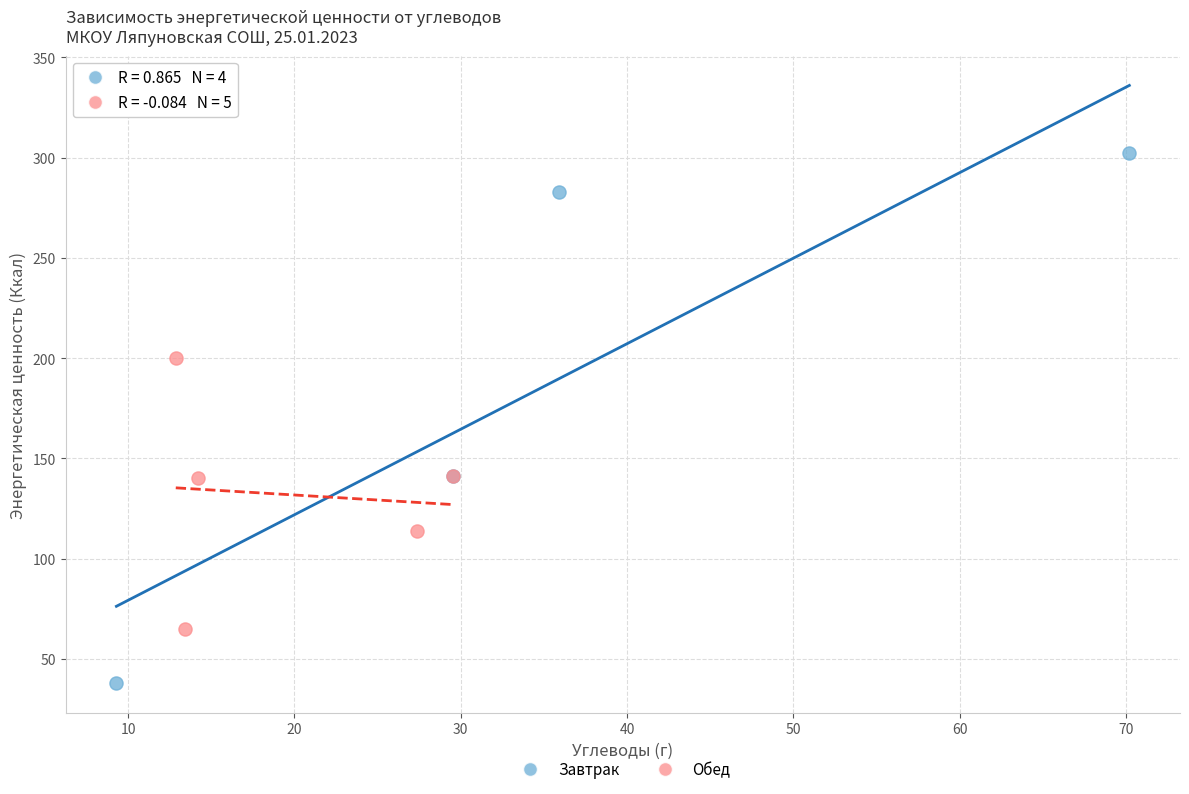

Which series has the largest Y range (max minus min)?

Завтрак